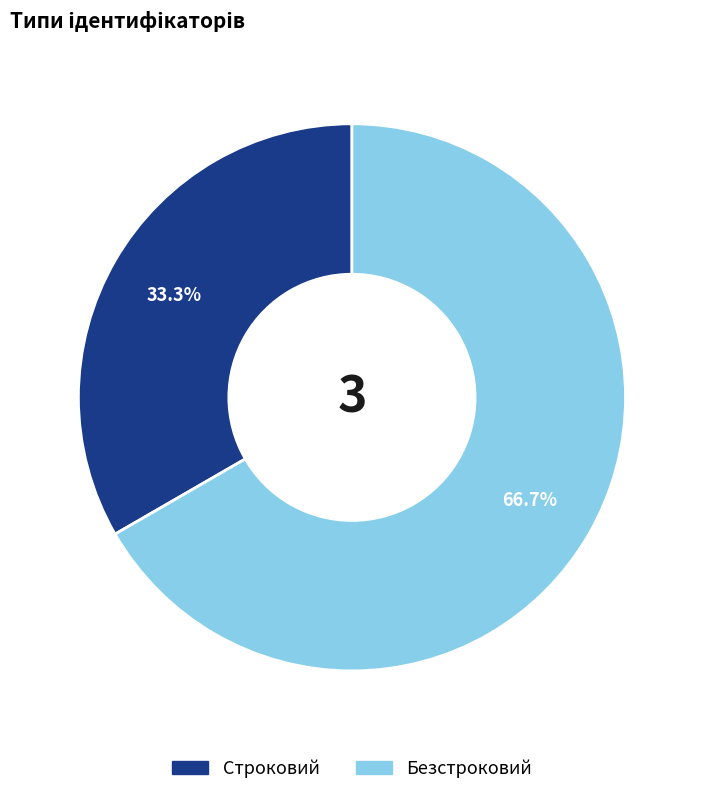

What is the smallest slice in the pie chart?

Строковий